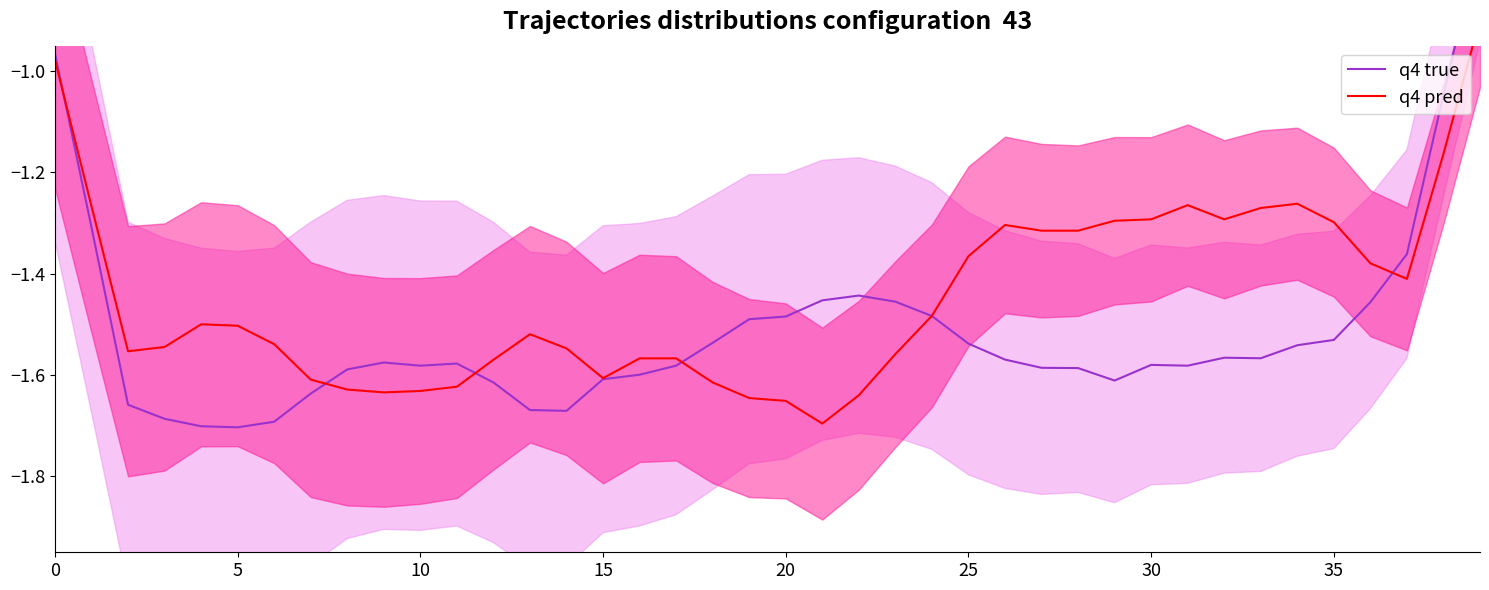

Which series changed the most between 26 and 31?

q4 pred